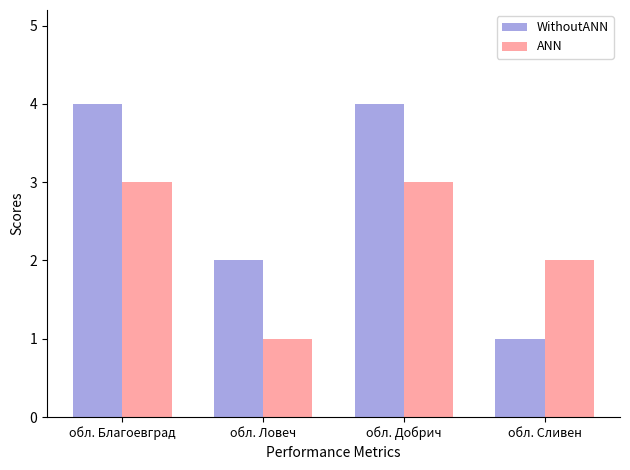

Rank the series by their maximum value, from highest to lowest.

WithoutANN, ANN